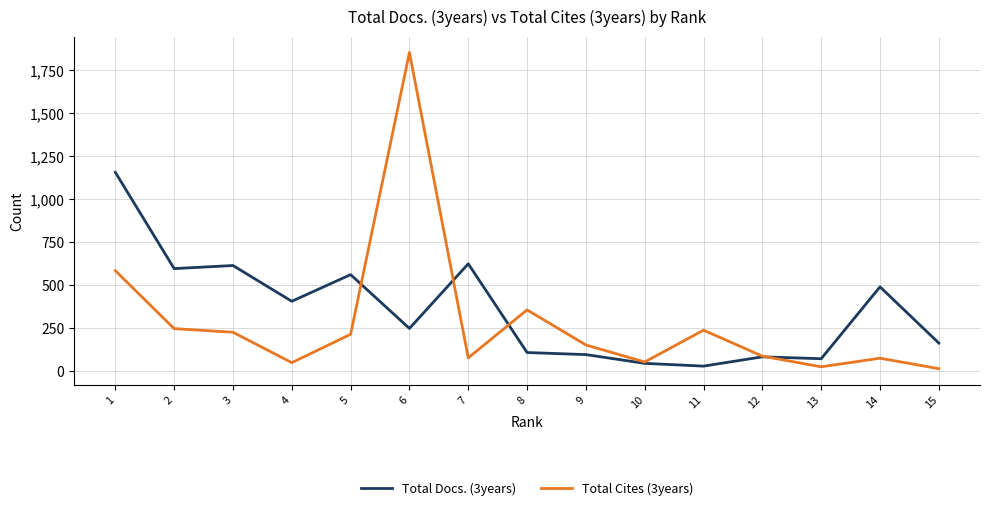

At which category is the sum across all series the highest?

6